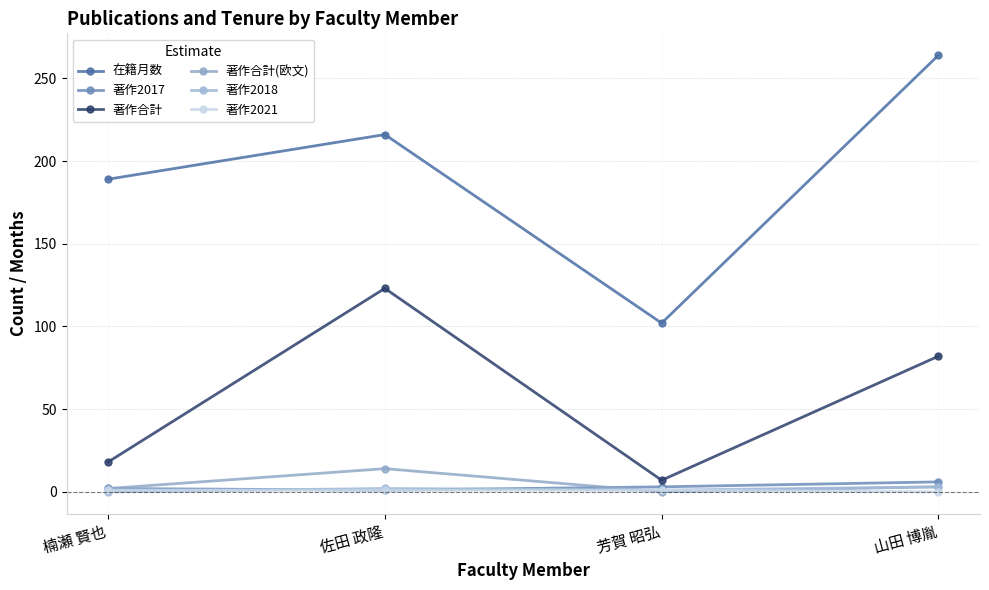

Between 佐田 政隆 and 楠瀬 賢也, which is larger?

佐田 政隆